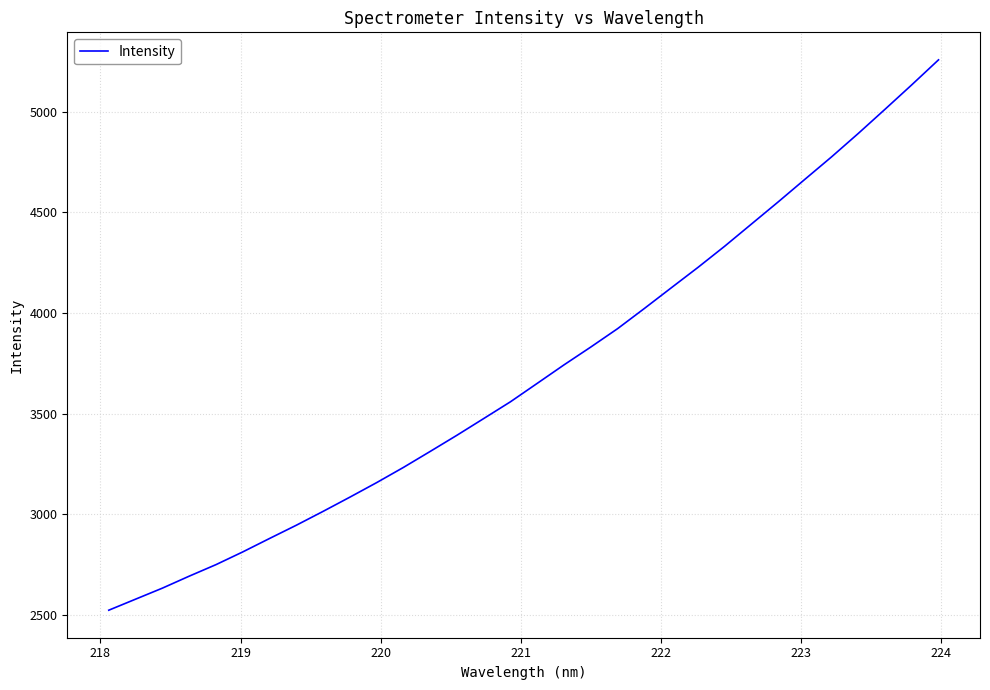

What is the greatest value displayed?

5258.2